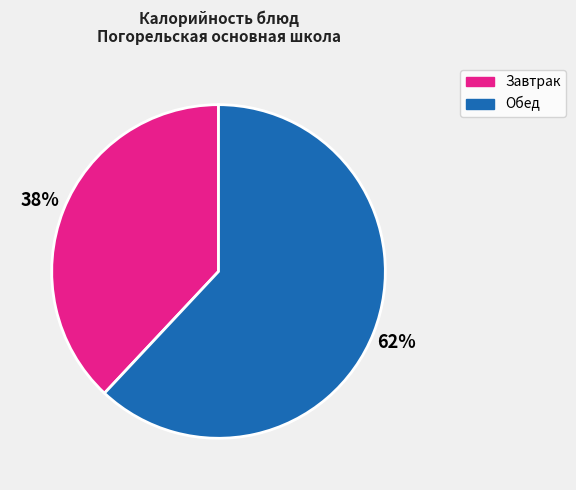

Is there a majority slice in this chart?

Yes